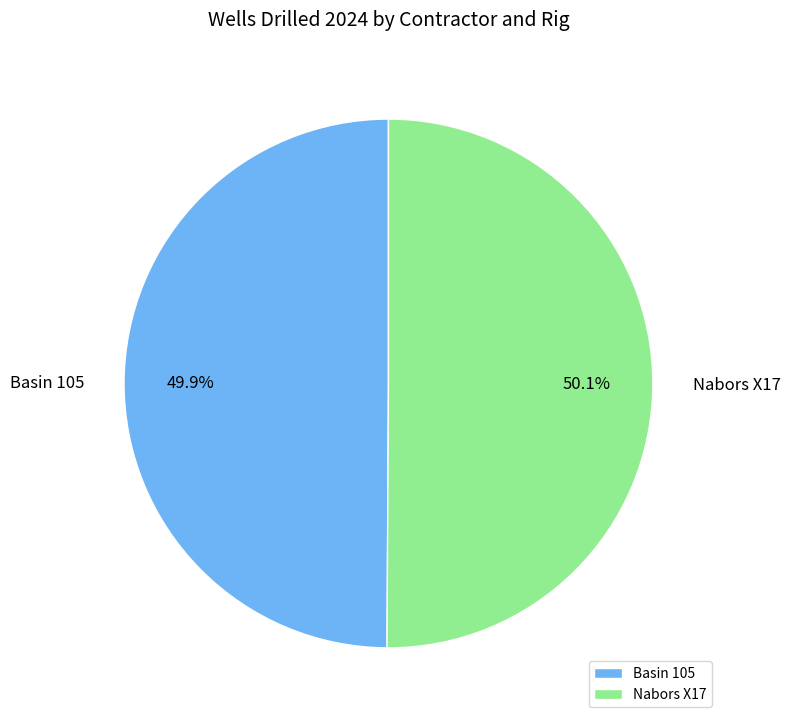

How much of the chart is everything except Nabors X17?

49.9%